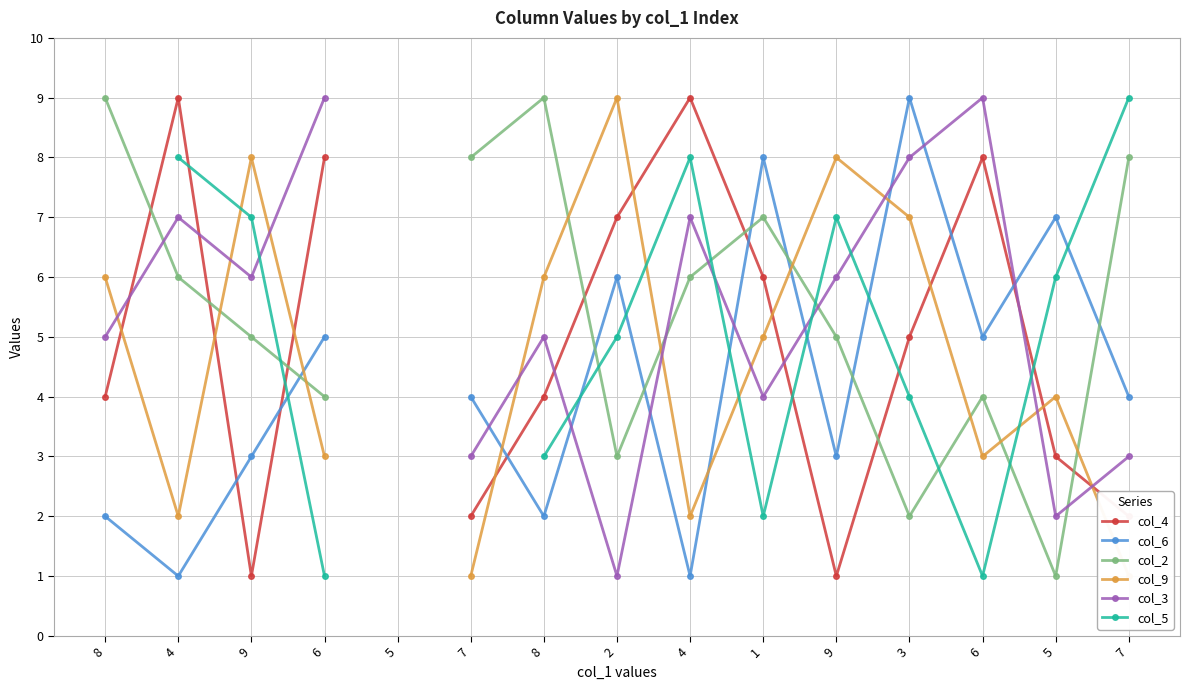

True or false: col_2 and col_6 intersect in this chart.

True